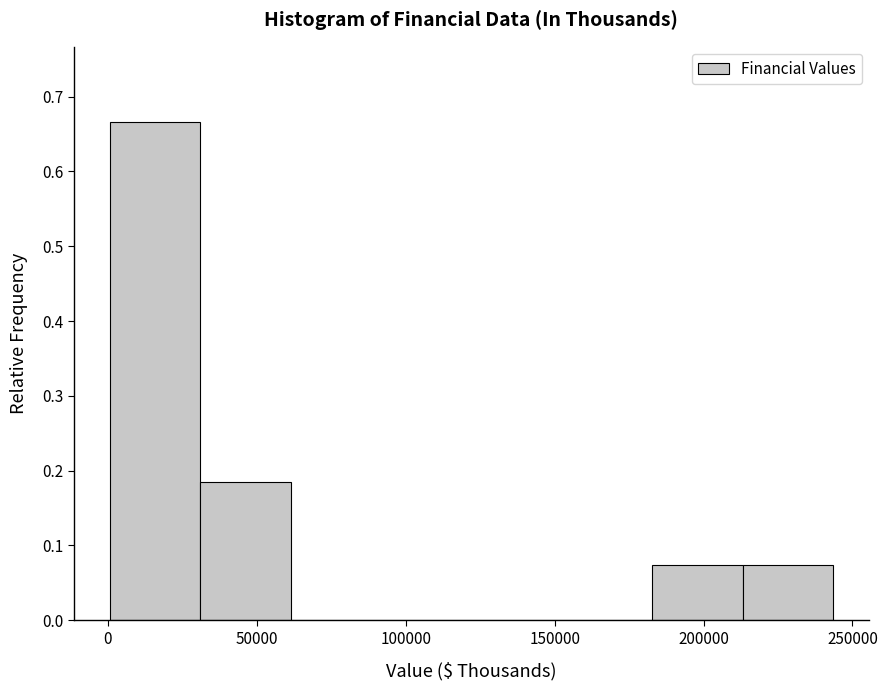

Reading left to right, transcribe this chart: for each bar, give the range it covers on the x-axis and its height. Neither the bar edges nor the heights are printed on the chart, so give them approximately, as read against the axes.

0 to 30000: 0.67
30000 to 60000: 0.19
60000 to 90000: 0
90000 to 120000: 0
120000 to 150000: 0
150000 to 185000: 0
185000 to 215000: 0.07
215000 to 245000: 0.07